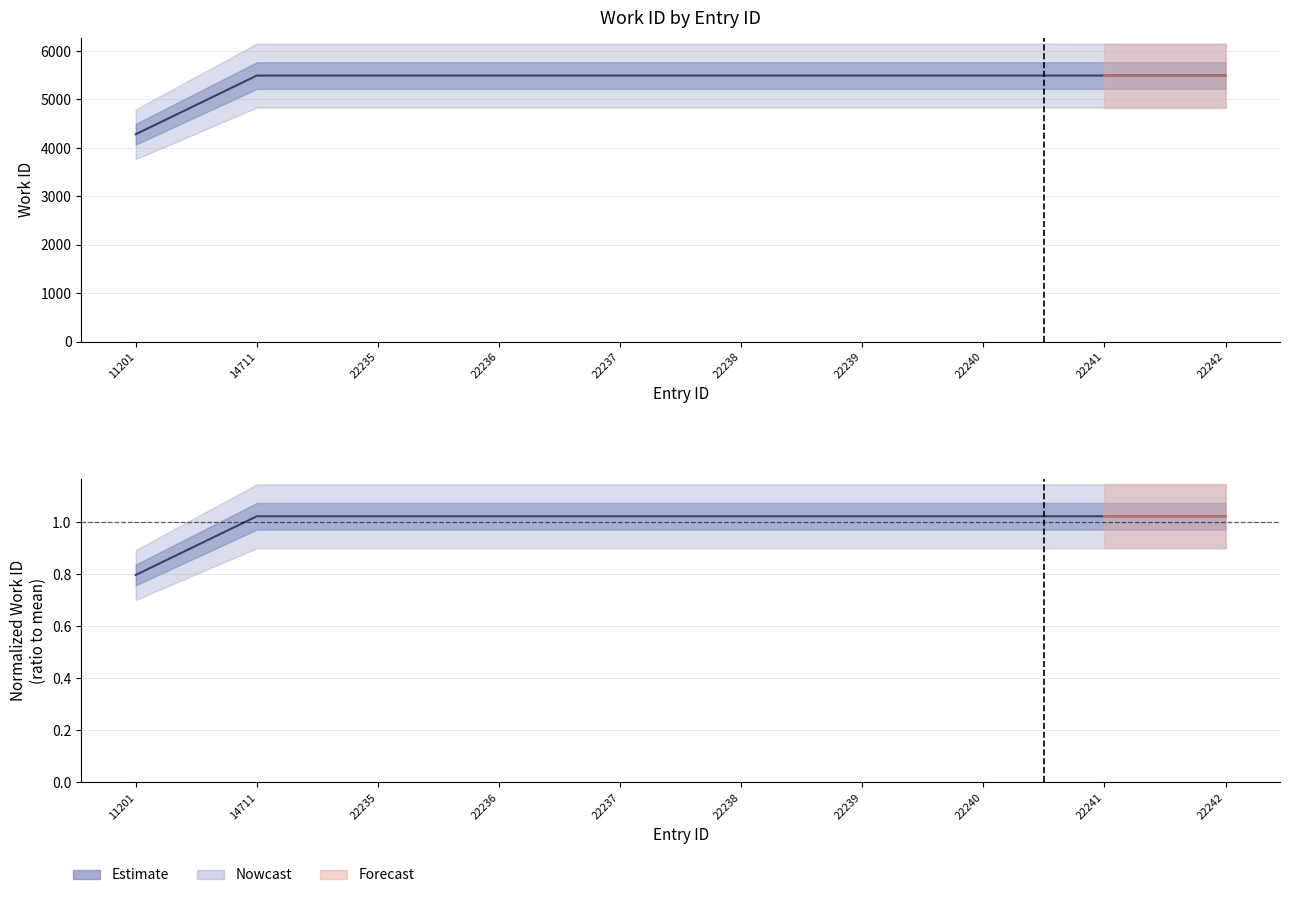

What value does the data have at 22239?

1.0